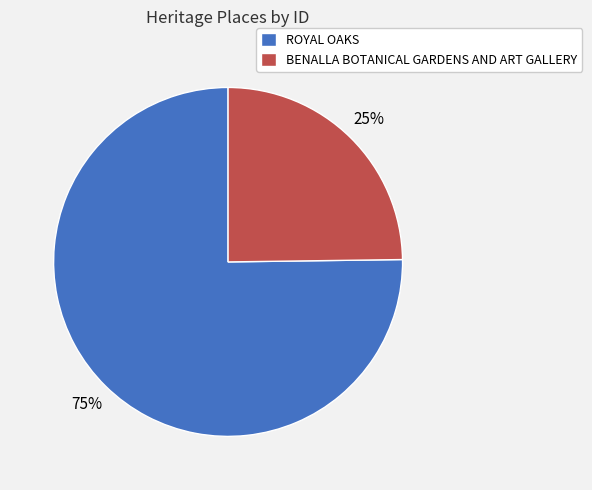

What percentage is the ROYAL OAKS slice, to the nearest percent?

75%